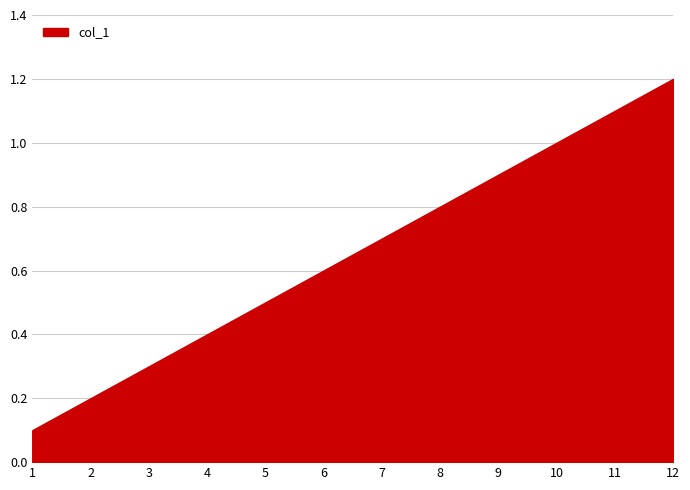

How many series are shown in this chart?

1